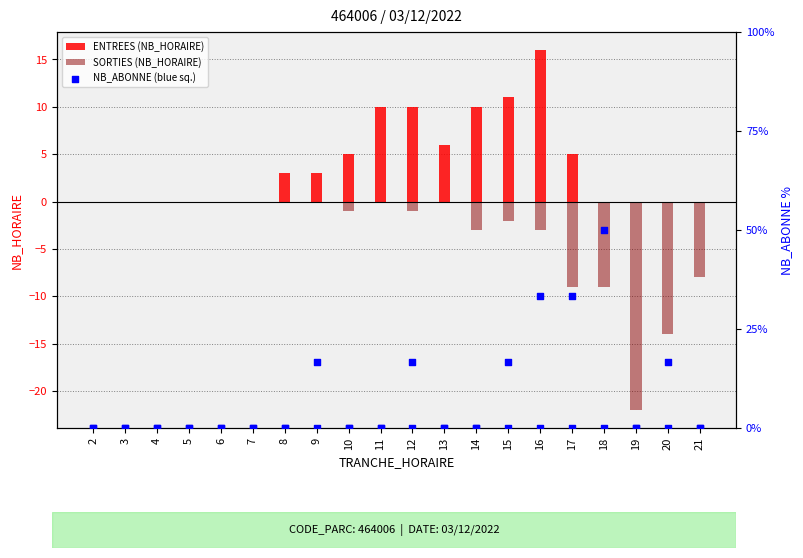

Is the value of NB_ABONNE SORTIES at 17 greater than the value of SORTIES (NB_HORAIRE) at 12?

Yes